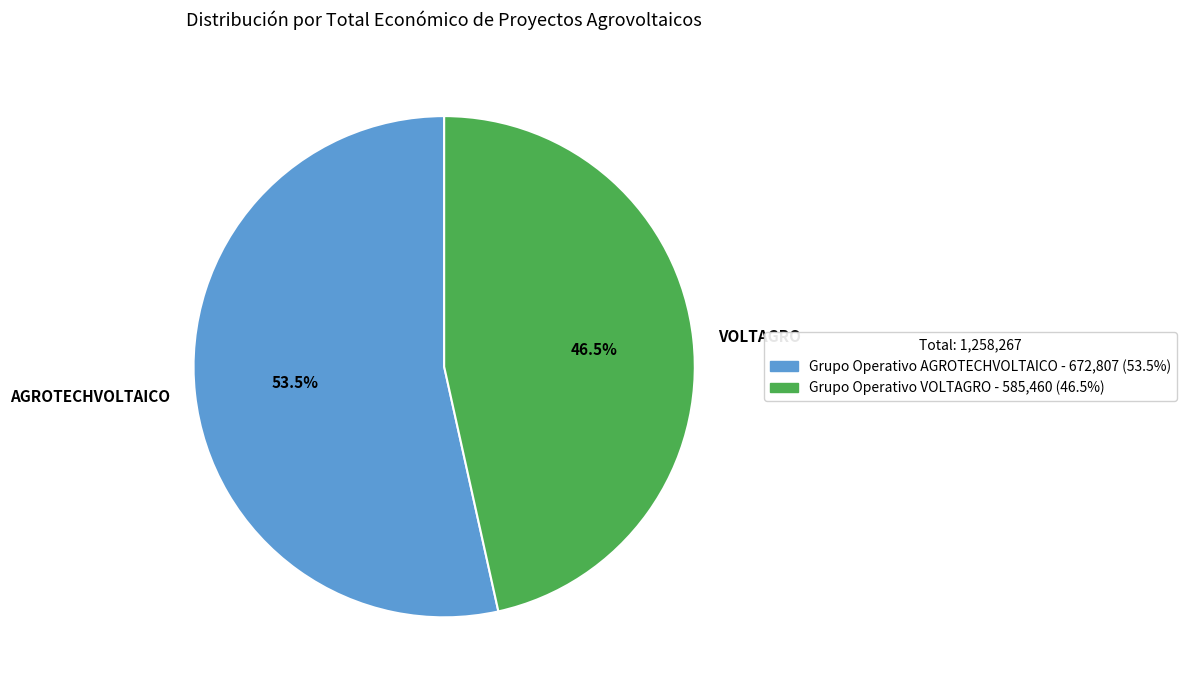

What is the largest slice in the pie chart?

AGROTECHVOLTAICO